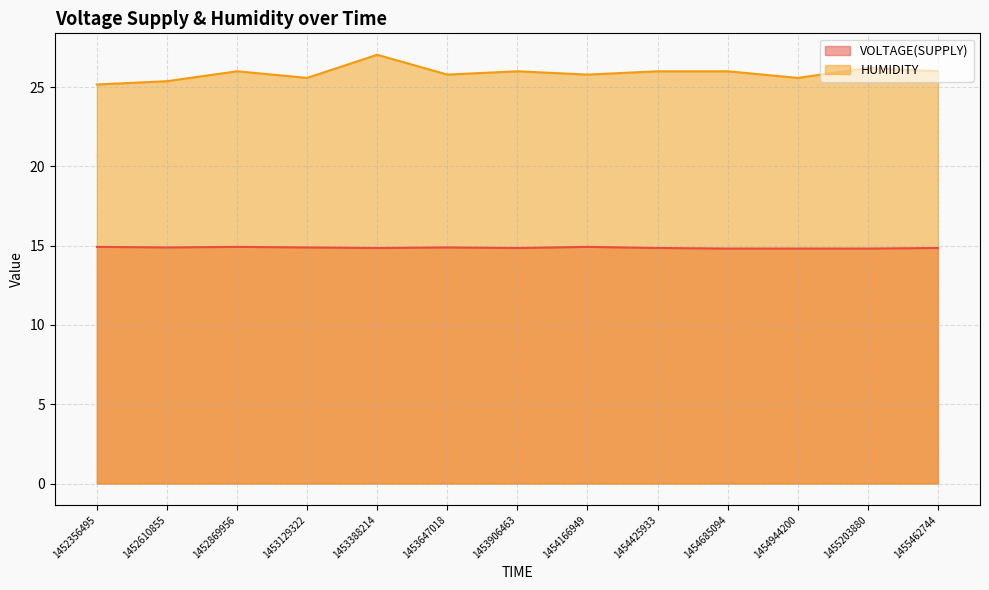

The HUMIDITY series shows 8.9 at 1454944200. True or false?

False